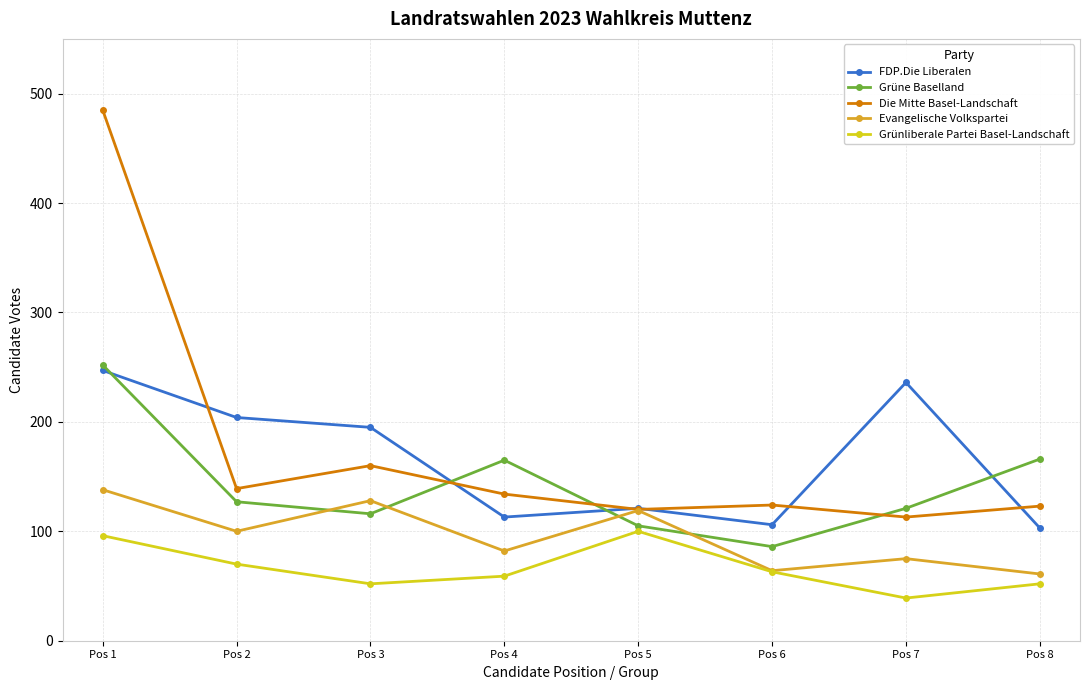

The Grüne Baselland series shows 121 at Pos 7. True or false?

True